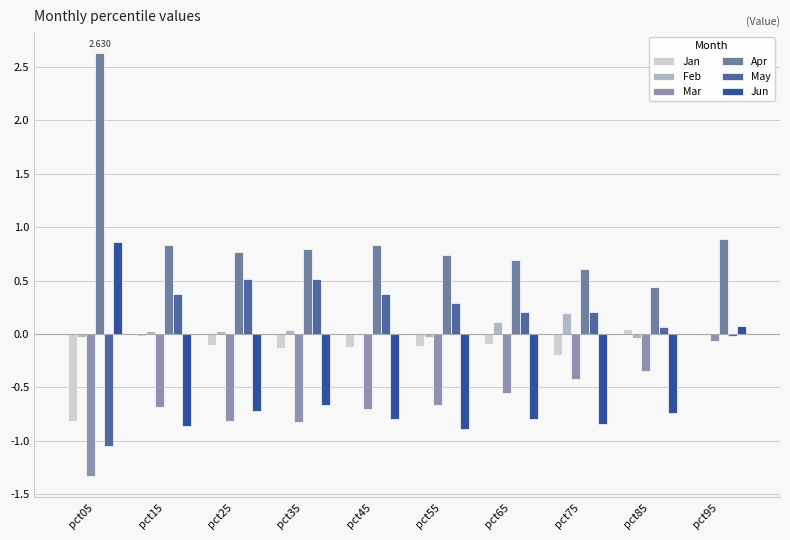

Are the bars grouped side by side (vs. stacked)?

Yes